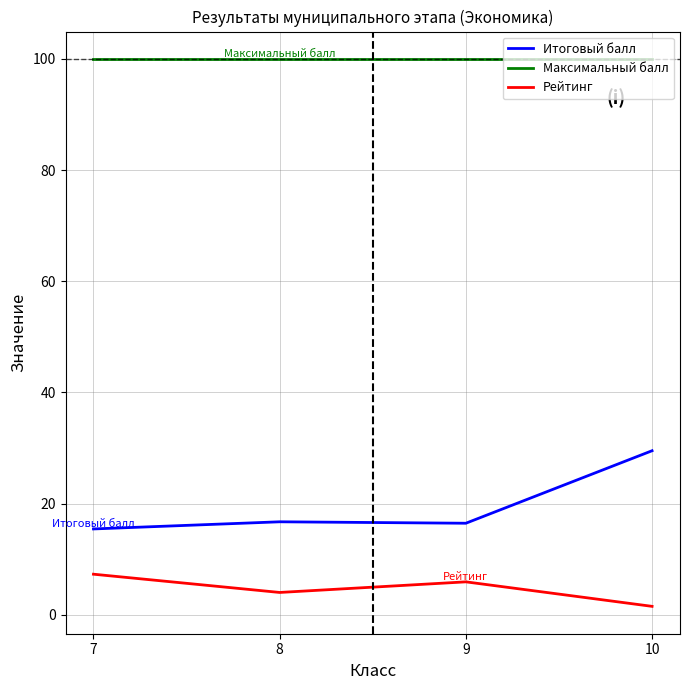

Which series changed the most between 9 and 10?

Итоговый балл